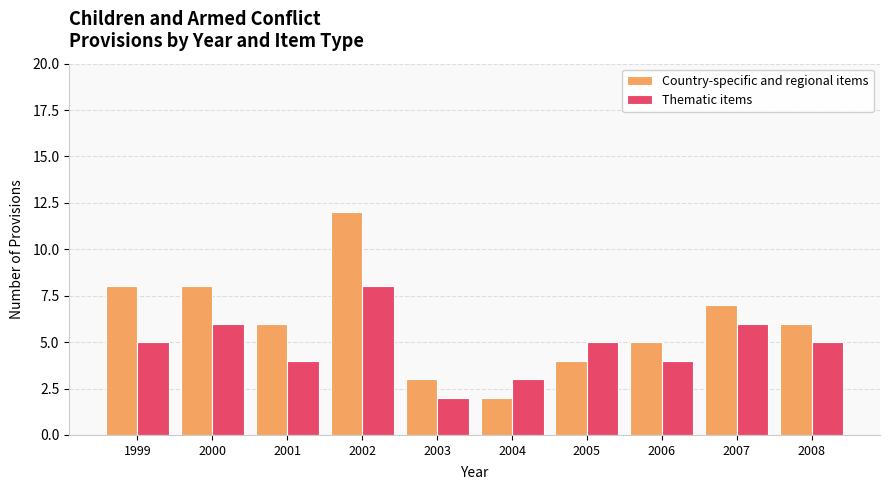

What is the difference between the highest and lowest values at 1999?

3